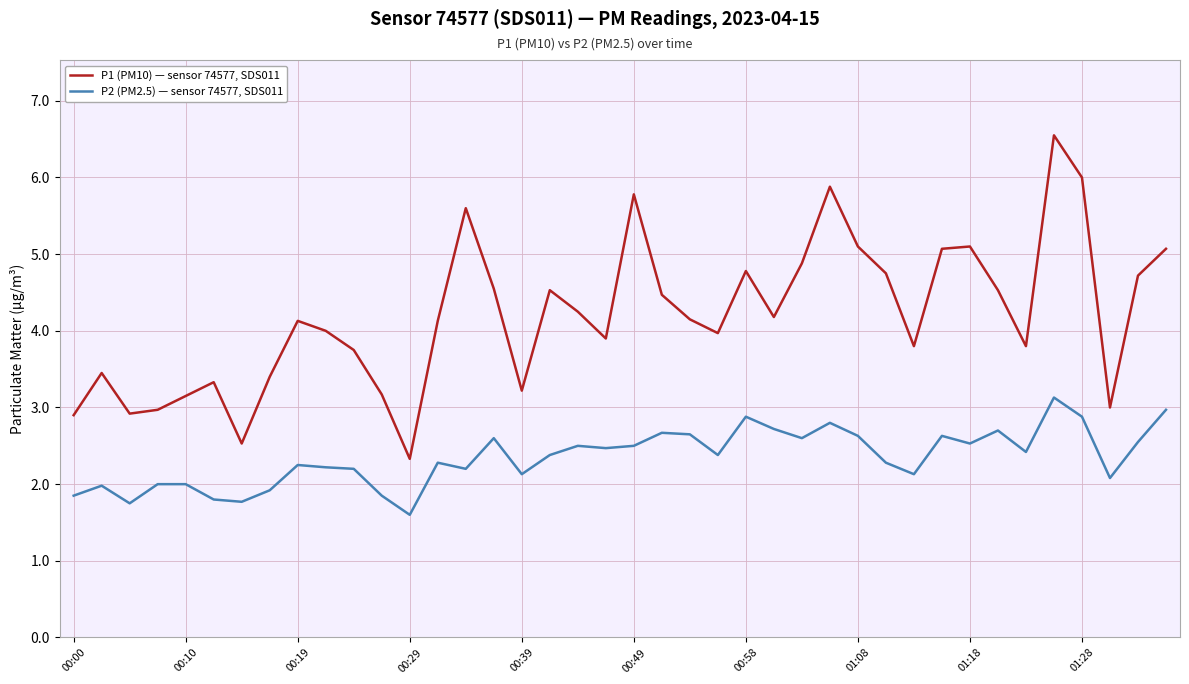

Rank the series by their maximum value, from lowest to highest.

P2 (PM2.5) — sensor 74577, SDS011, P1 (PM10) — sensor 74577, SDS011